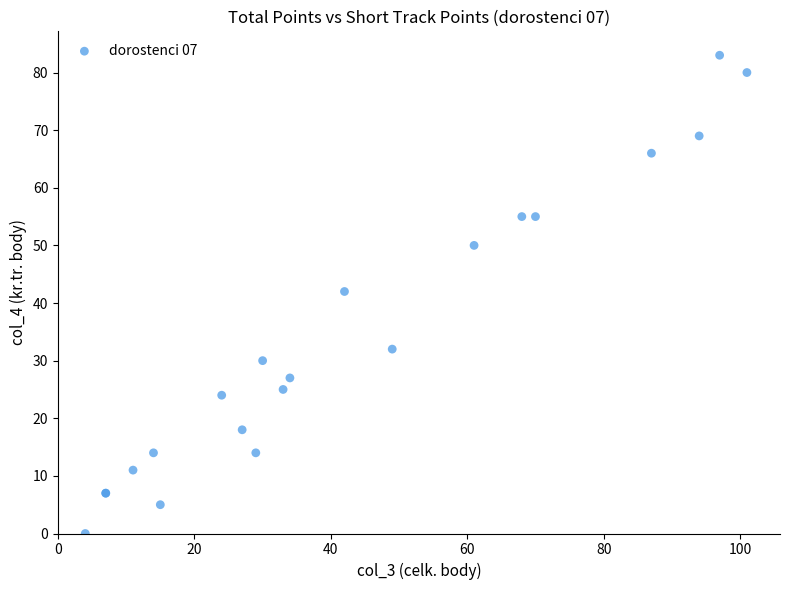

What Y value in the scatter plot is closest to 41?

42